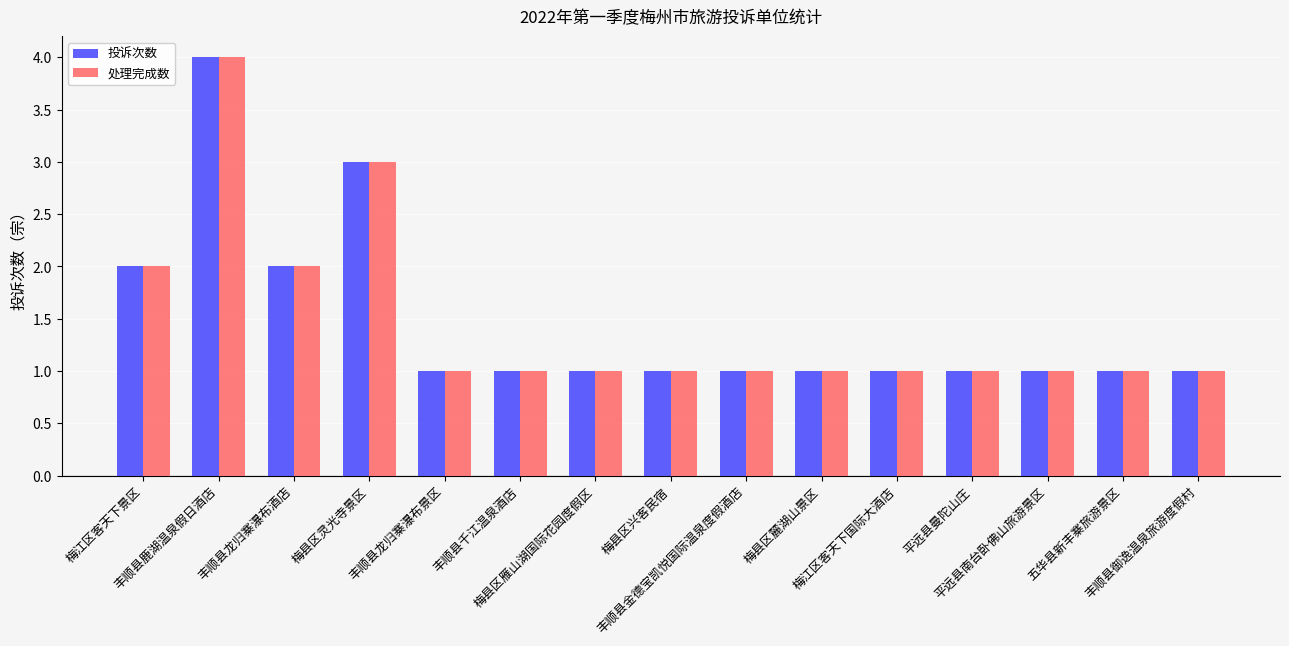

What is the difference between the maximum and second lowest values in the 投诉次数 series?

3